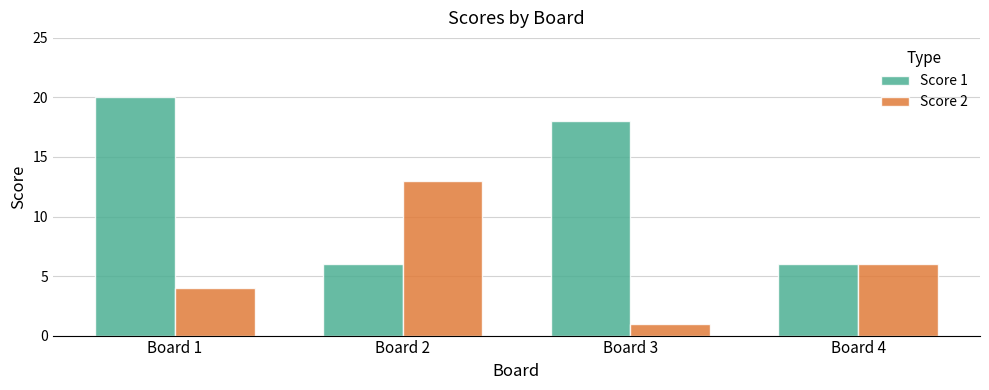

The Score 2 series shows 1 at Board 3. True or false?

True